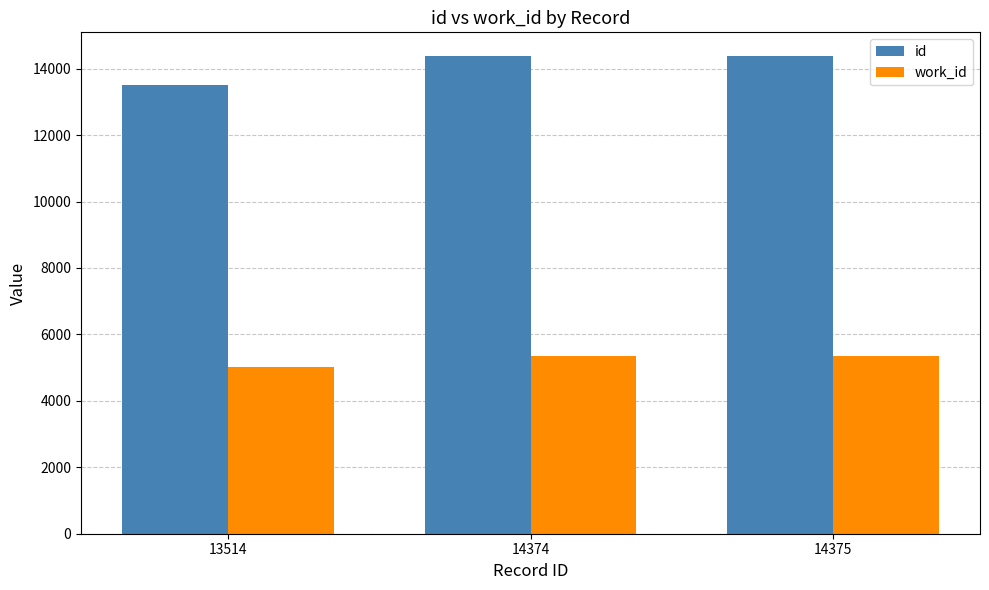

What are all the series names shown in the legend?

id, work_id